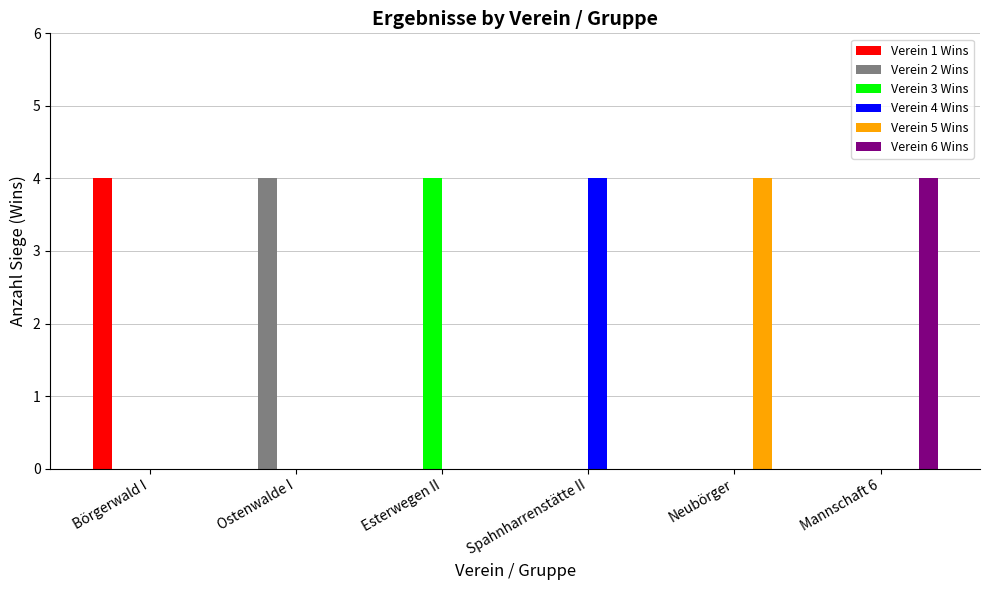

Reading right to left, extract all data points from this chart.

Verein 1 Wins: 0	0	0	0	0	4
Verein 2 Wins: 0	0	0	0	4	0
Verein 3 Wins: 0	0	0	4	0	0
Verein 4 Wins: 0	0	4	0	0	0
Verein 5 Wins: 0	4	0	0	0	0
Verein 6 Wins: 4	0	0	0	0	0